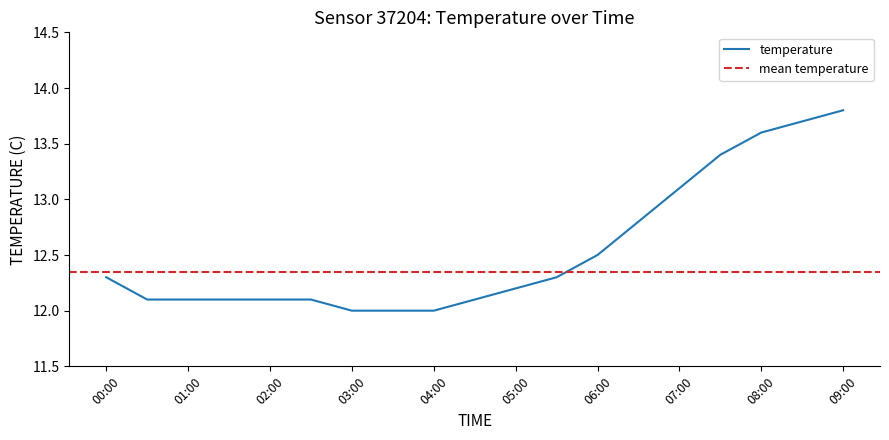

How many lines are shown in the chart?

1